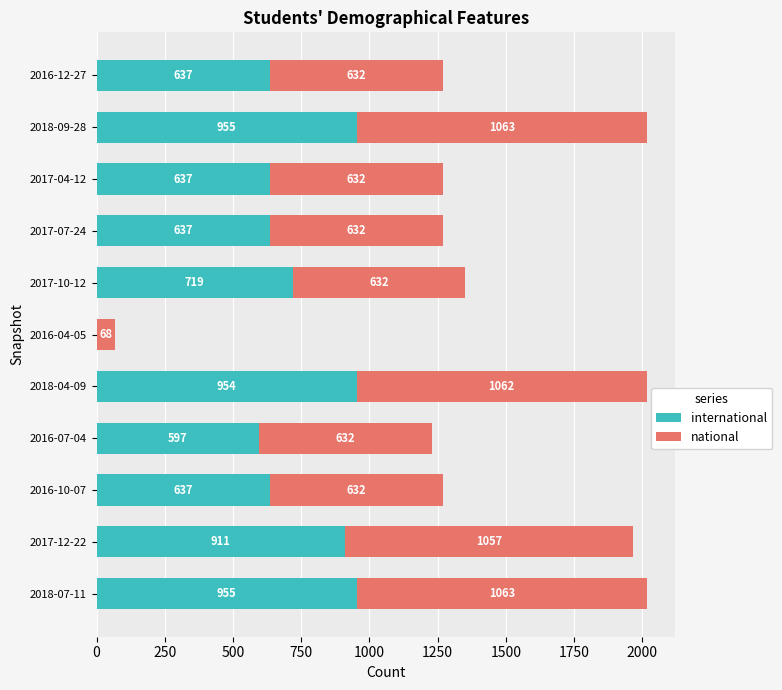

What is the total value across all series at 2017-10-12?

1351